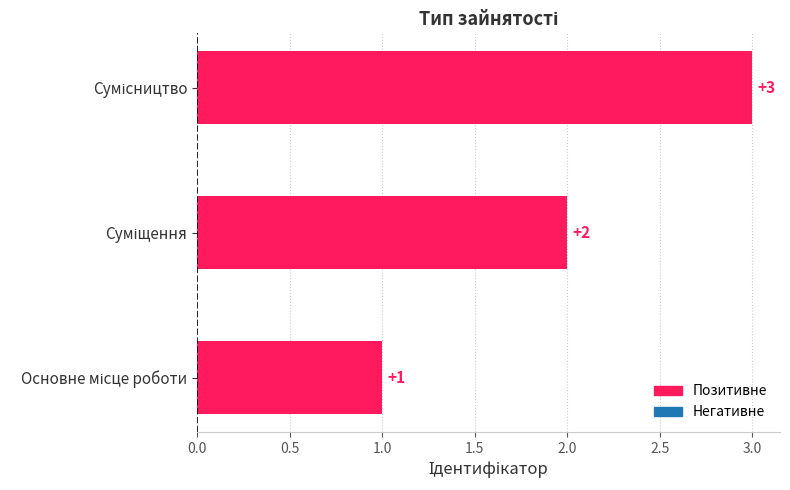

What is the sum of all values?

6